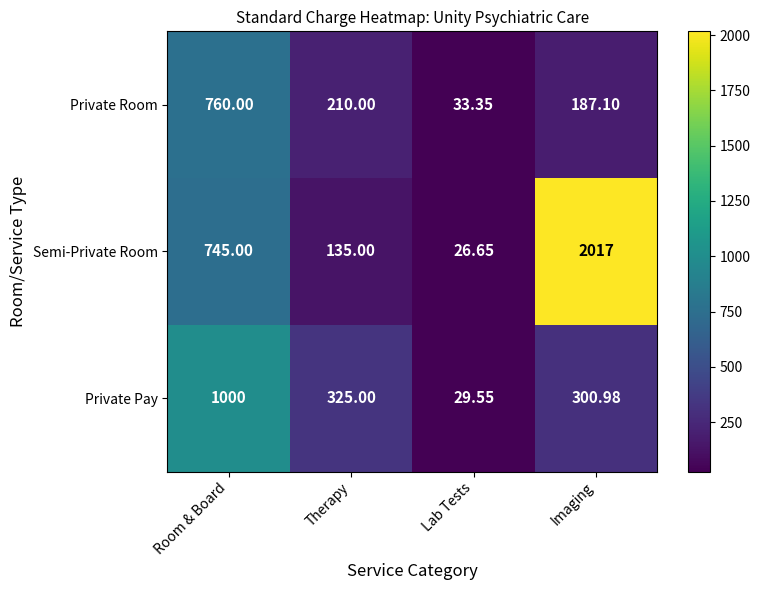

Which series has the widest spread of values?

Semi-Private Room